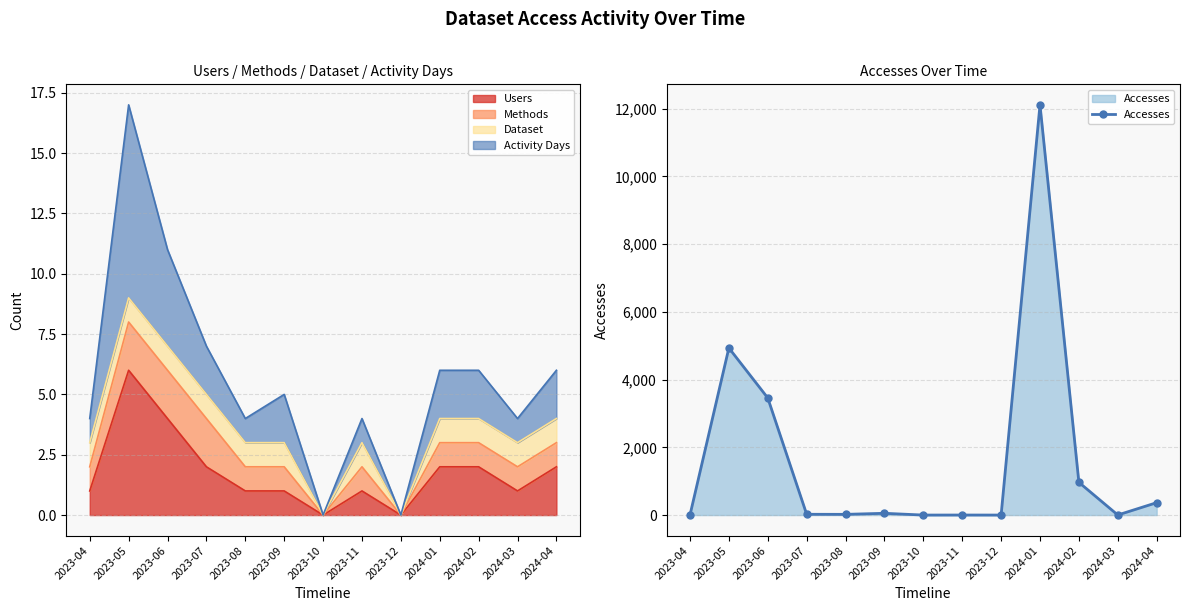

Which label corresponds to the smallest value in the chart?

2023-10